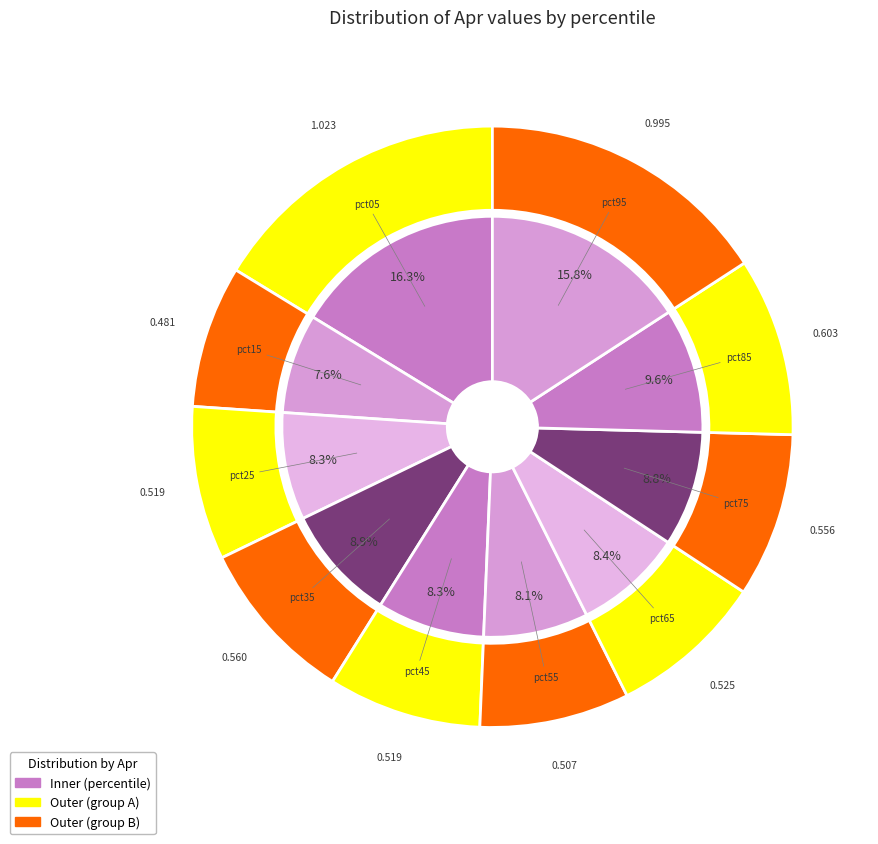

Is it true that pct65 is 8% of the pie?

True